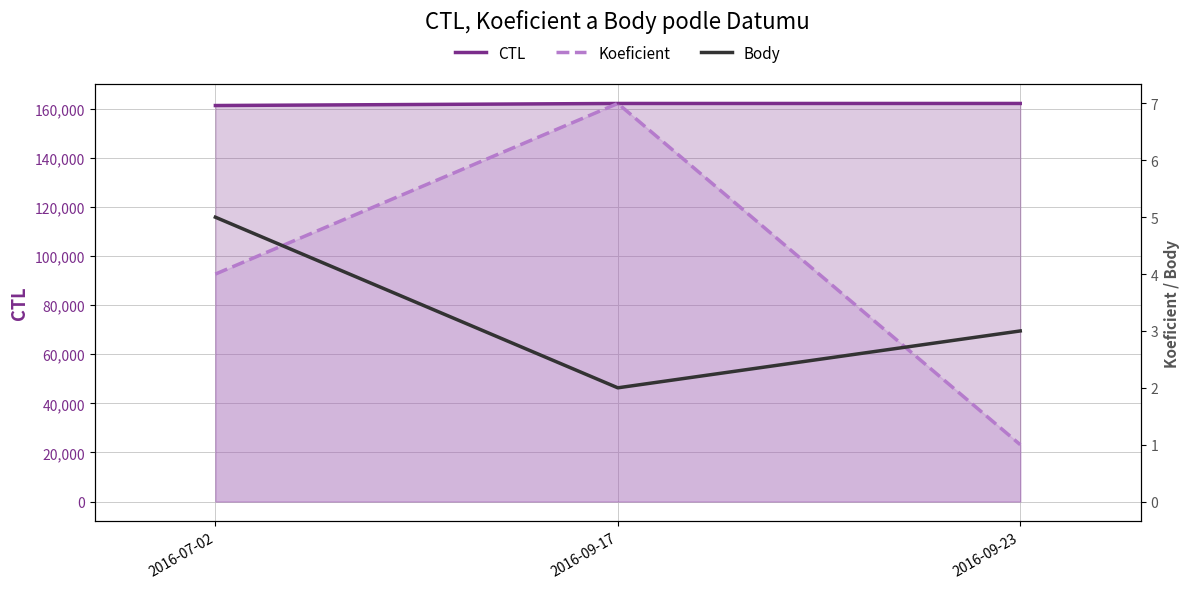

Reading left to right, transcribe all the data shown in this chart.

CTL: 161324	162163	162165
Koeficient: 4	7	1
Body: 5	2	3